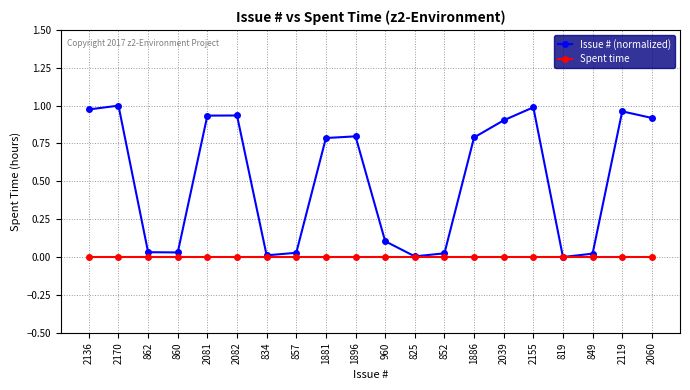

Count the number of data series in this chart.

2